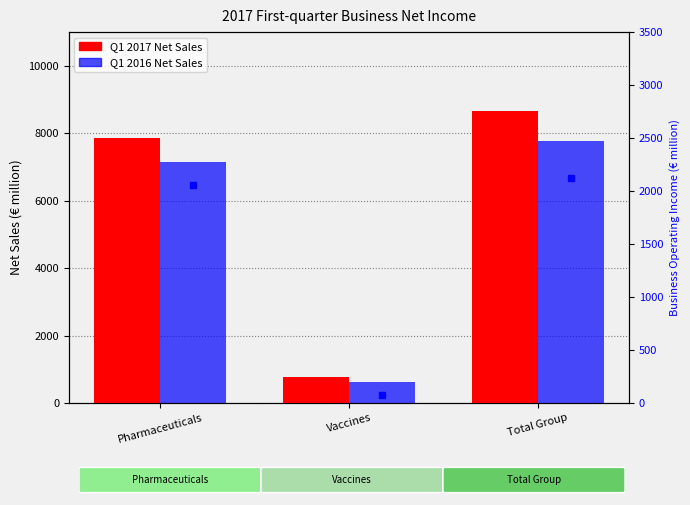

True or false: Q1 2017 has a value of 784 at Vaccines.

True